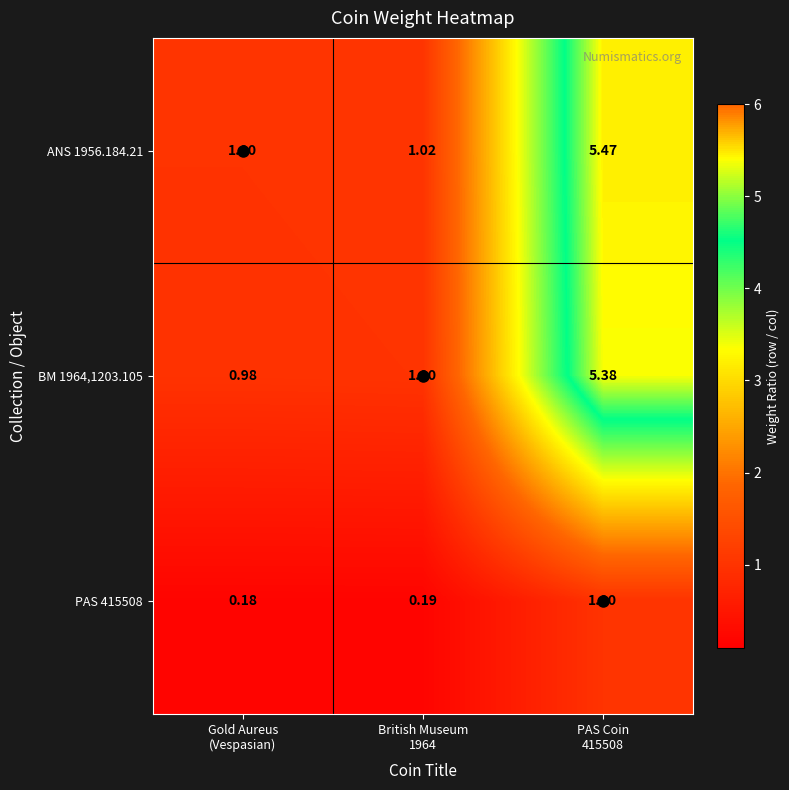

How many categories are shown in the chart?

3